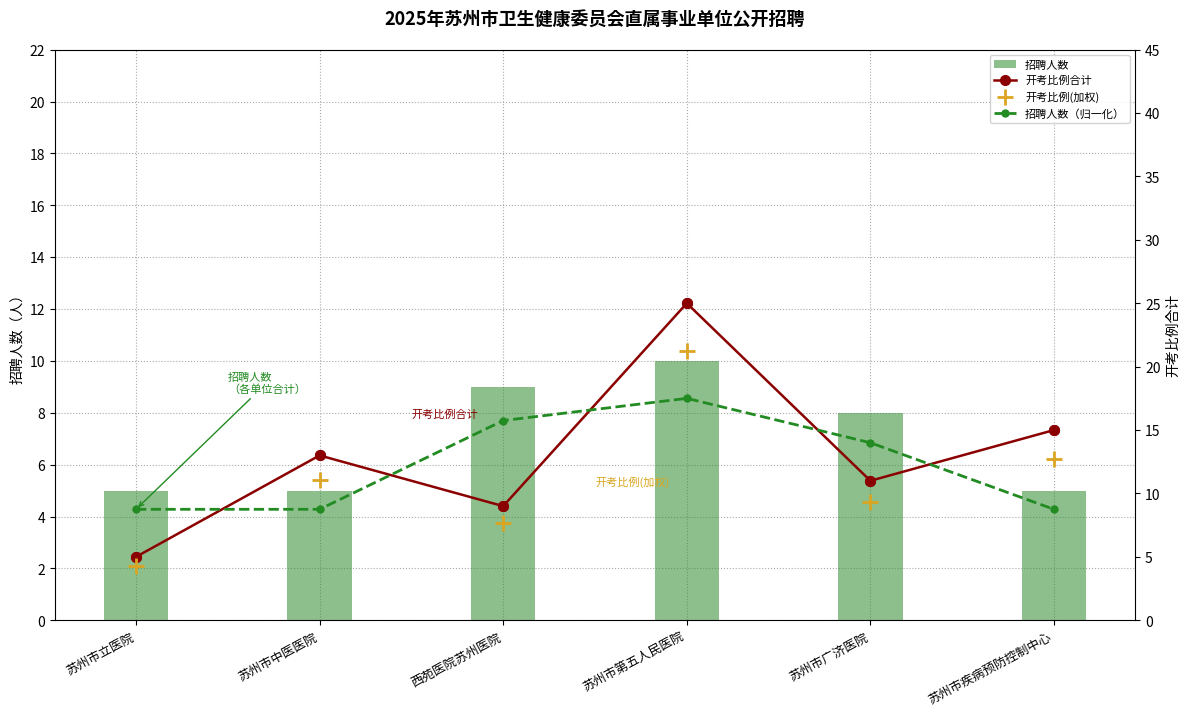

What is the total value across all series at 苏州市中医医院?

37.8